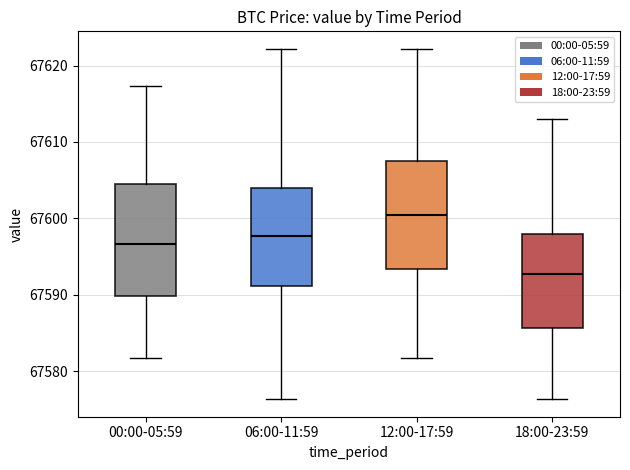

Where does the upper whisker of the box for 12:00-17:59 end on the y-axis? The values are not printed on the chart, so give them approximately, as read against the axis.

67622